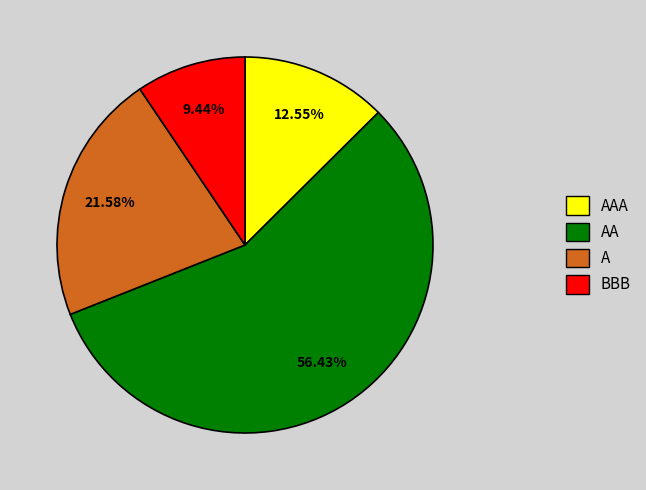

Does any single category account for the majority?

Yes